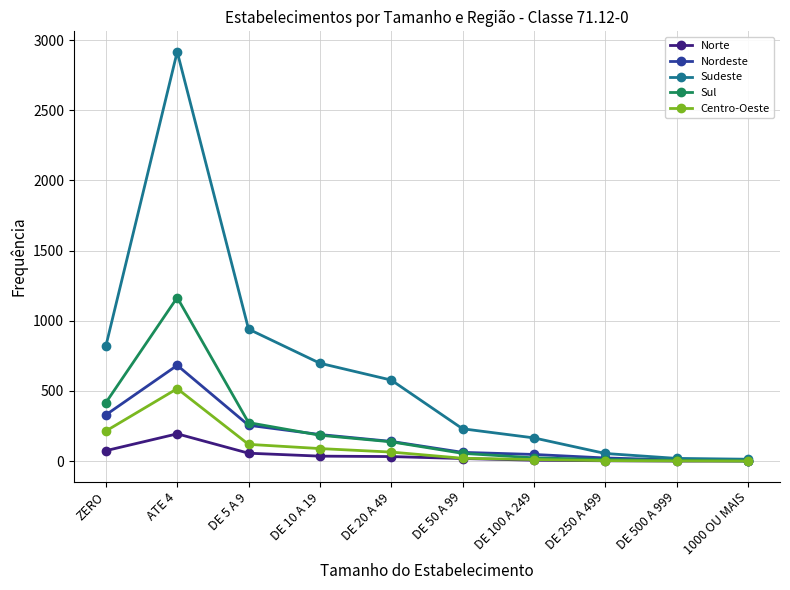

Where does the Norte series first go above 32?

ZERO